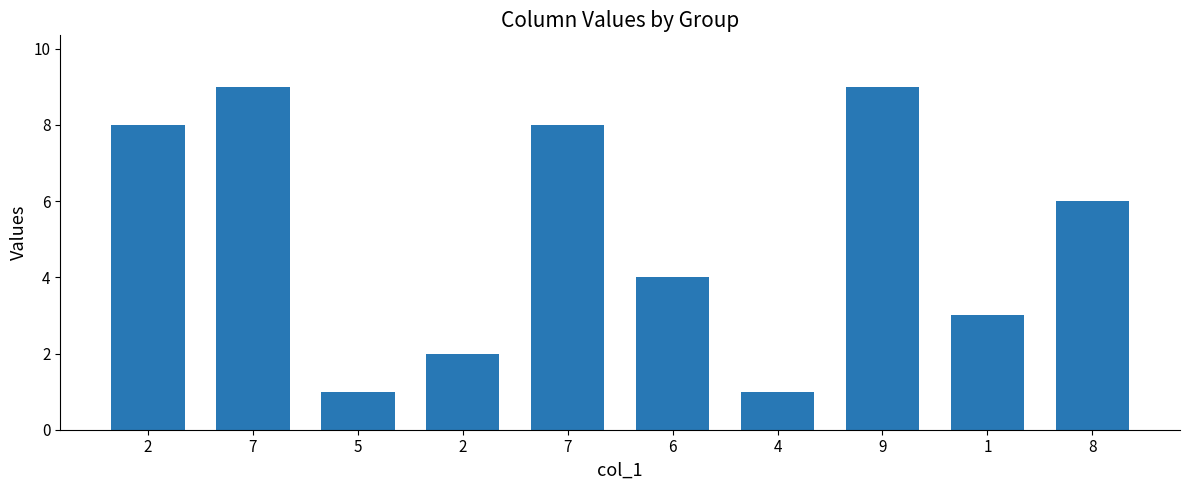

How many bars are there in total?

10